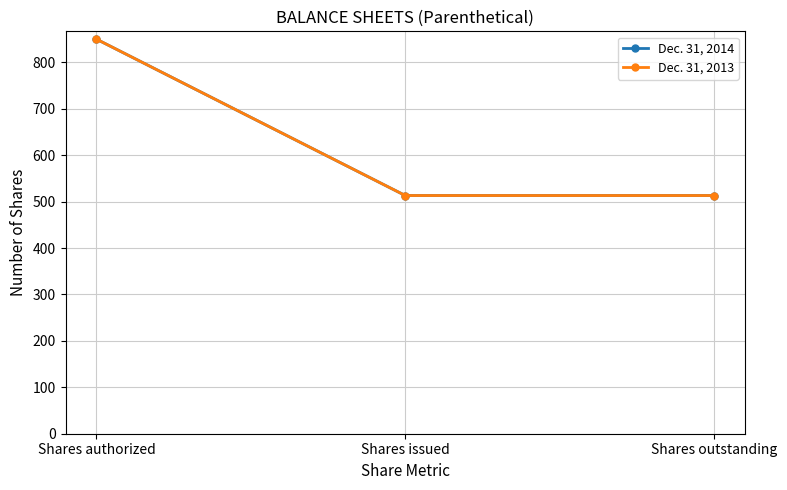

Reading left to right, list all the values displayed in this chart.

Dec. 31, 2014: 850.0	513.1	513.1
Dec. 31, 2013: 850.0	513.1	513.1